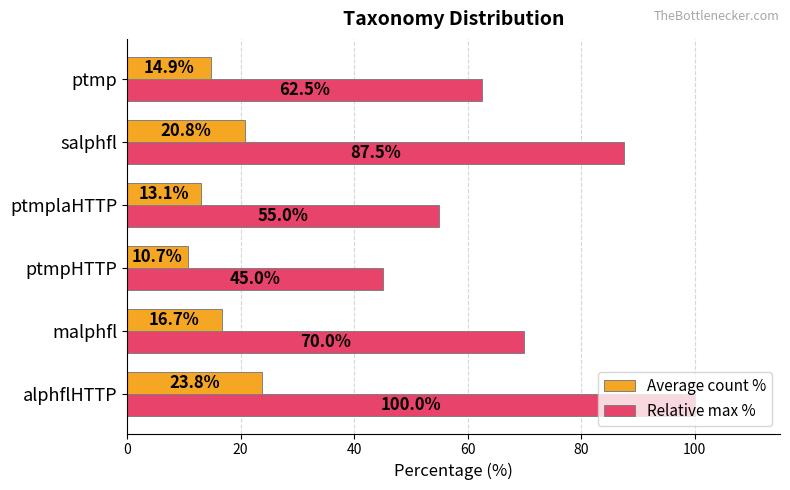

Between ptmpHTTP and ptmp, which series saw the biggest shift?

Relative max %